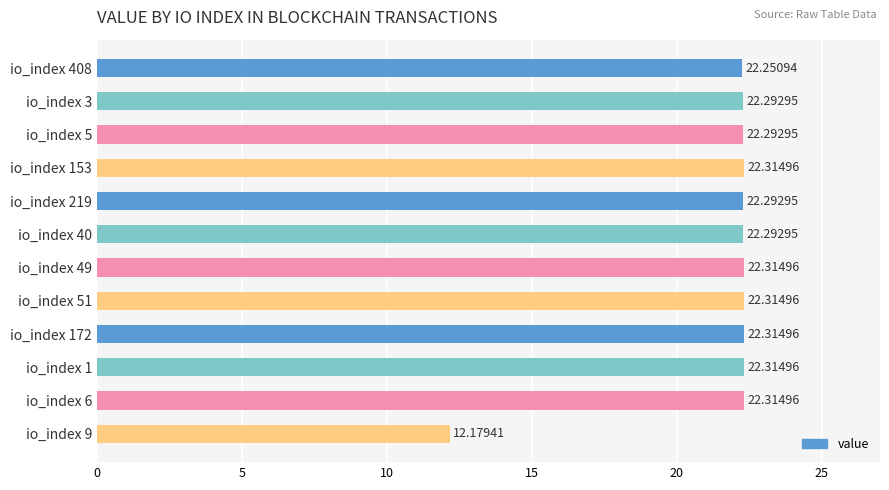

Approximately how many times larger is the value at io_index 9 compared to io_index 408?

0.5